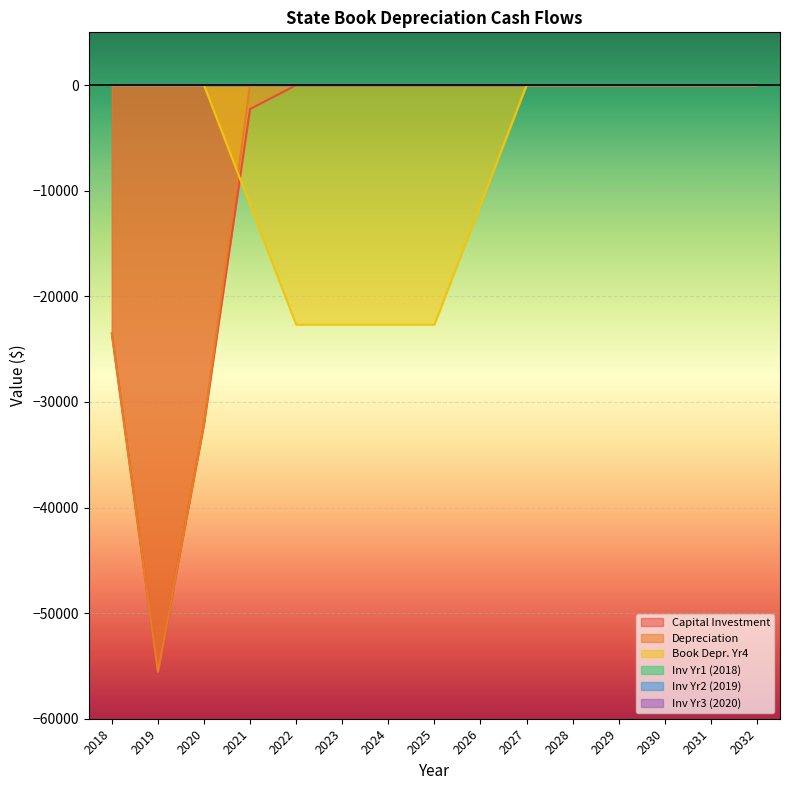

Where do Capital Investment and Book Depr. Yr4 first cross each other?

2020 and 2021